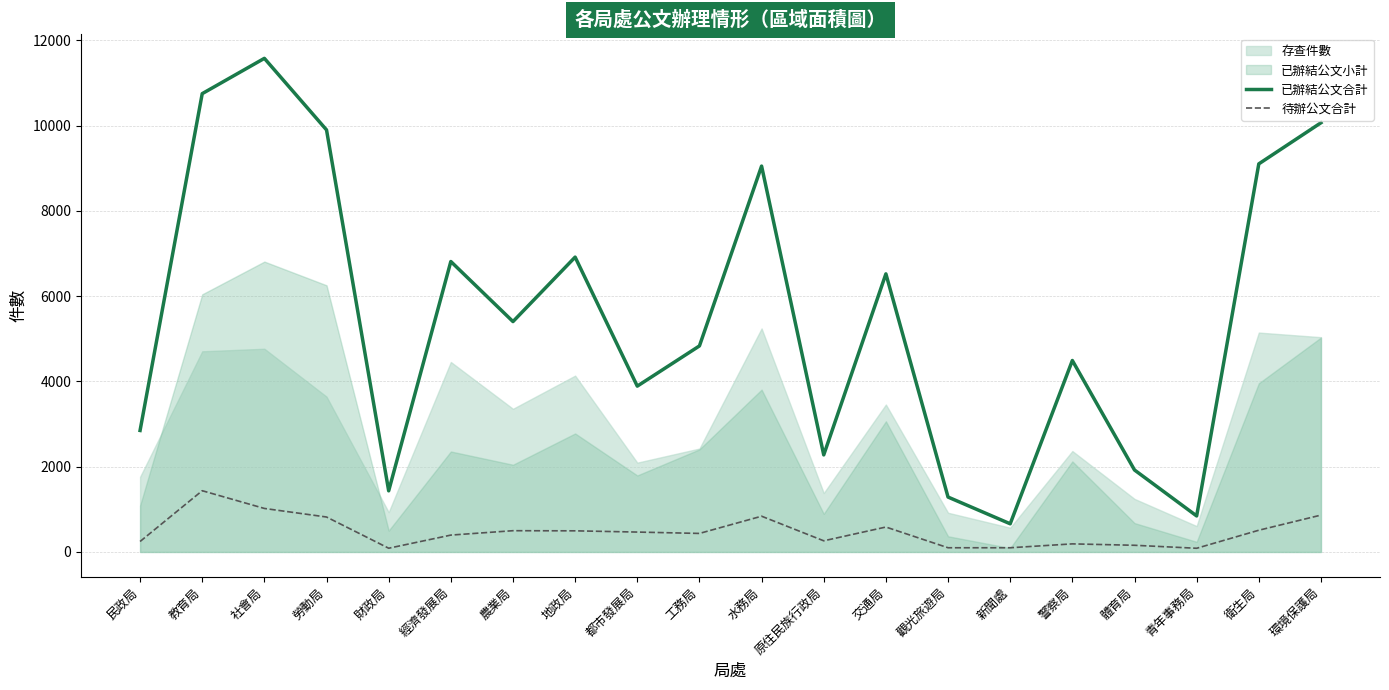

List the labels in order of 已辦結公文合計 value, largest first.

社會局, 教育局, 環境保護局, 勞動局, 衛生局, 水務局, 地政局, 經濟發展局, 交通局, 農業局, 工務局, 警察局, 都市發展局, 民政局, 原住民族行政局, 體育局, 財政局, 觀光旅遊局, 青年事務局, 新聞處